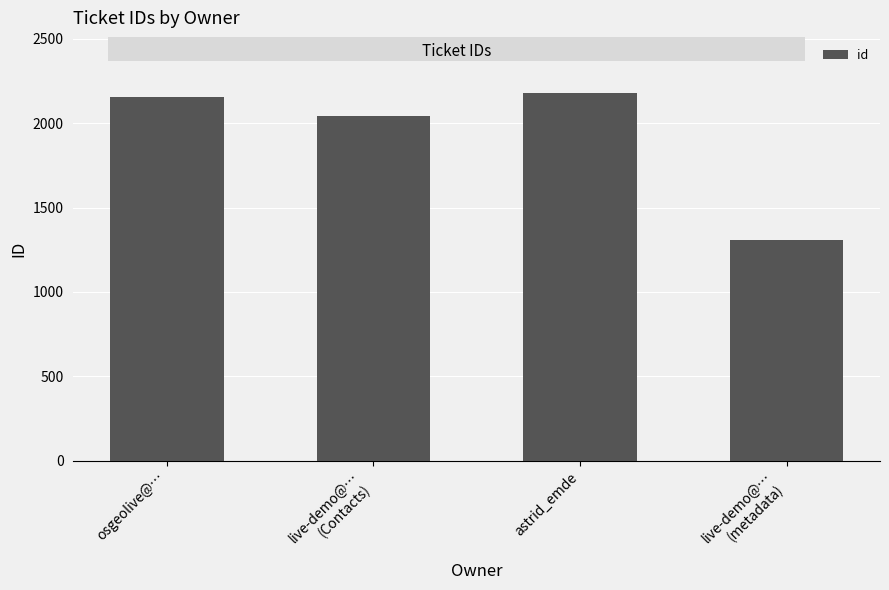

What is the change in value from osgeolive@… to live-demo@…
(Contacts)?

-108